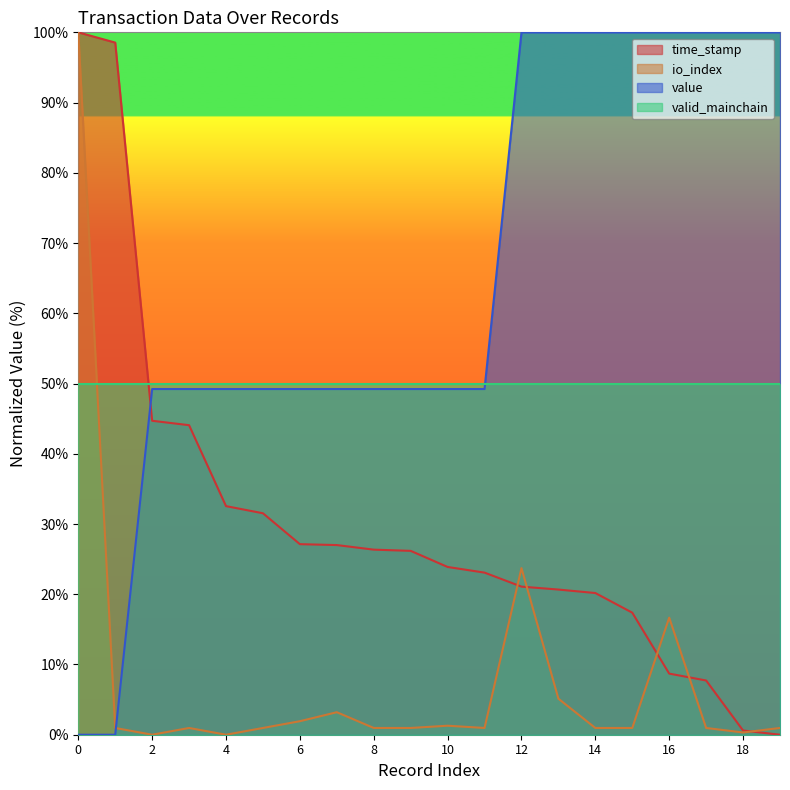

True or false: value has a value of 49.2 at 2.

True